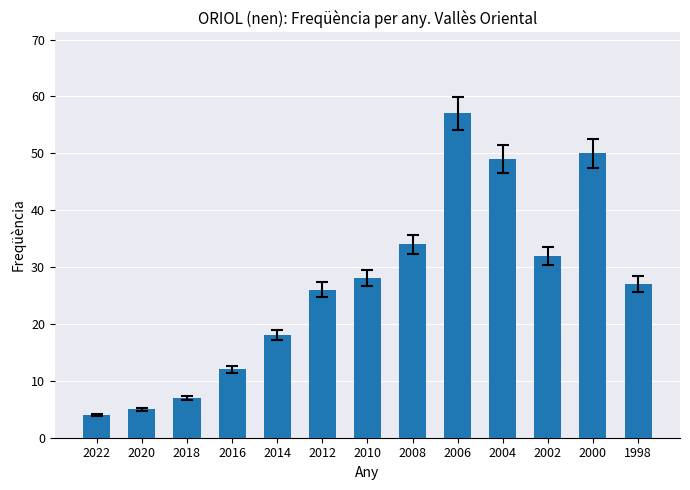

How many distinct data groups are displayed?

1